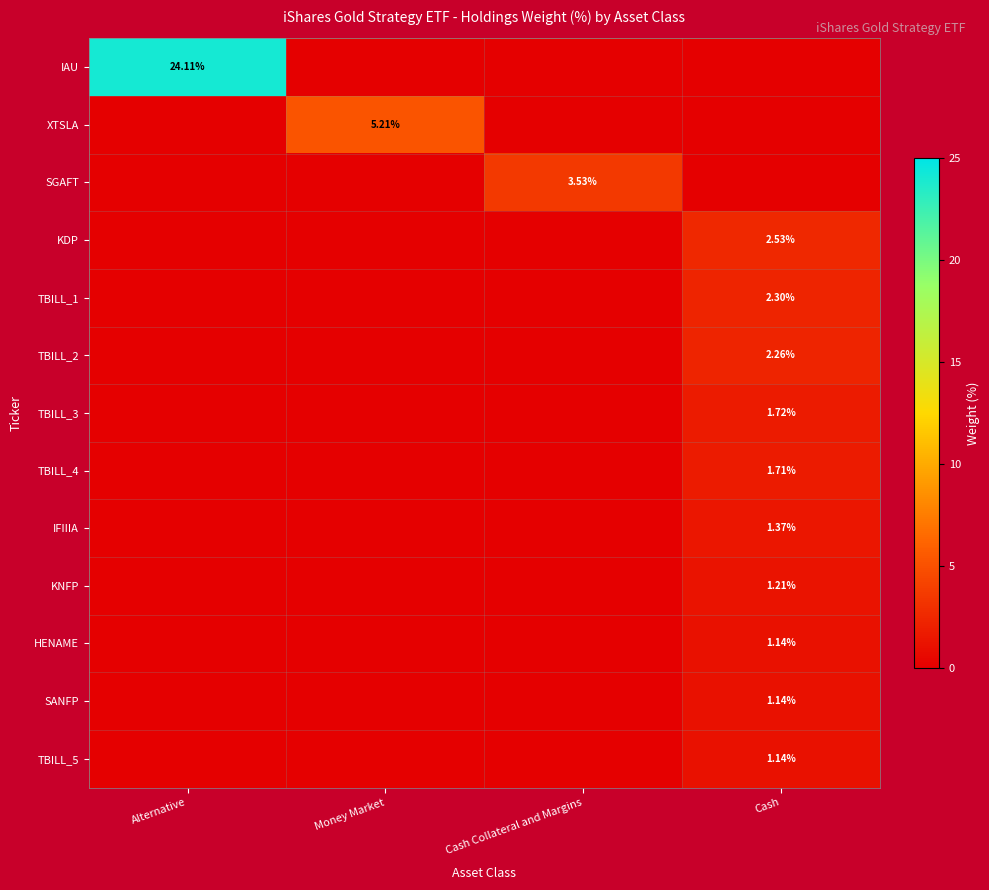

The TBILL_5 series shows 0.0 at Money Market. True or false?

True